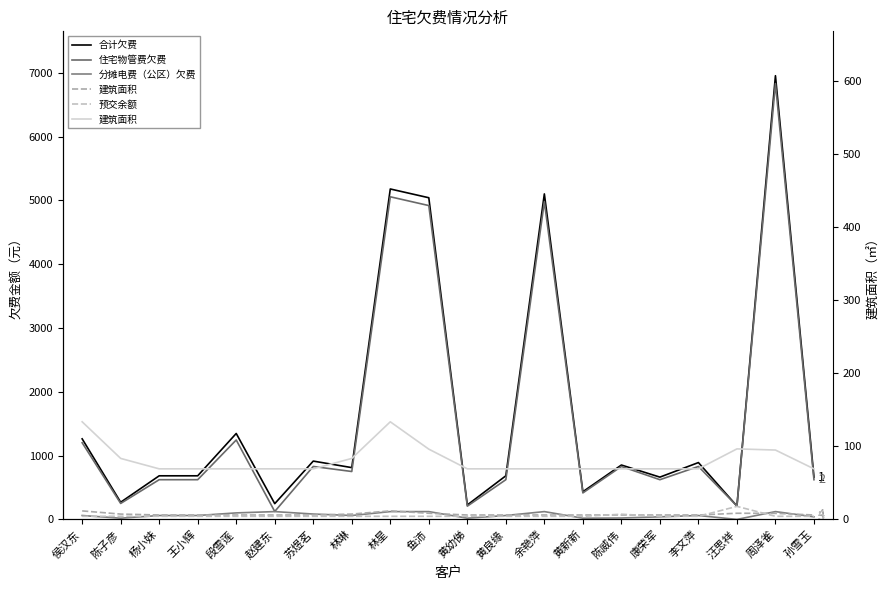

What is the total value across all series at 周泽雀?

14052.6